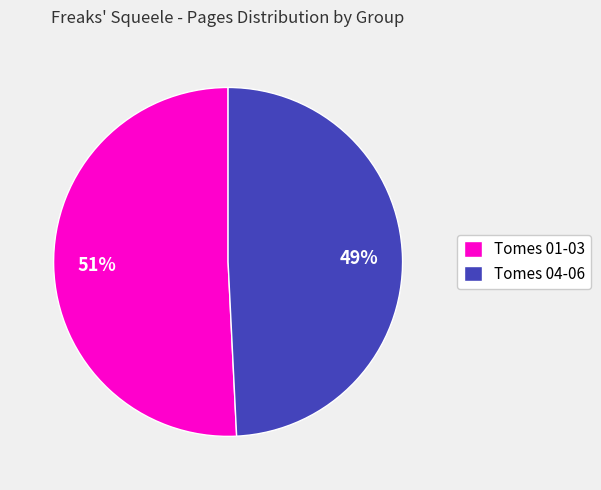

What is the largest slice in the pie chart?

Tomes 01-03